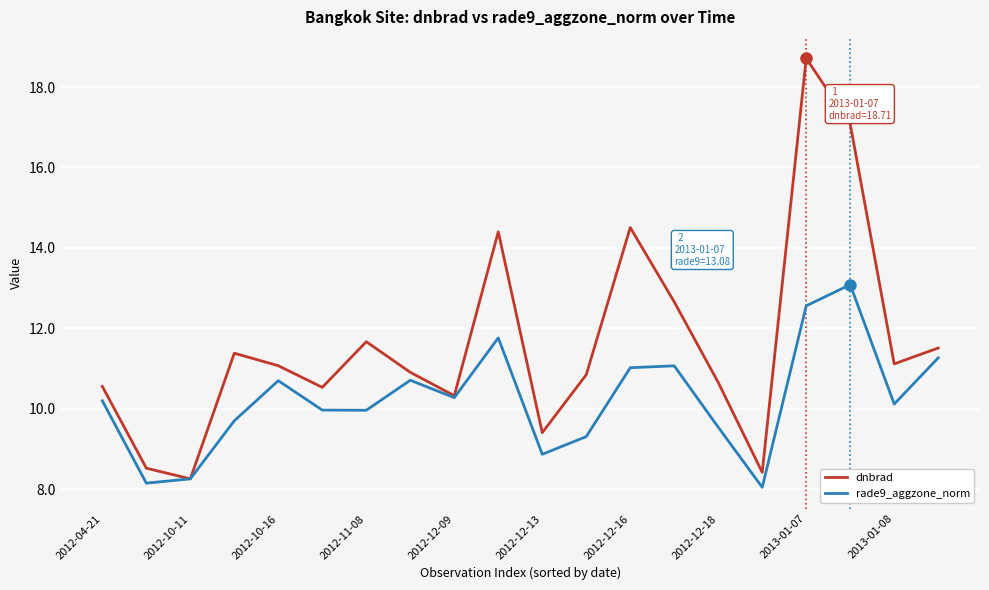

What are all the series names shown in the legend?

dnbrad, rade9_aggzone_norm